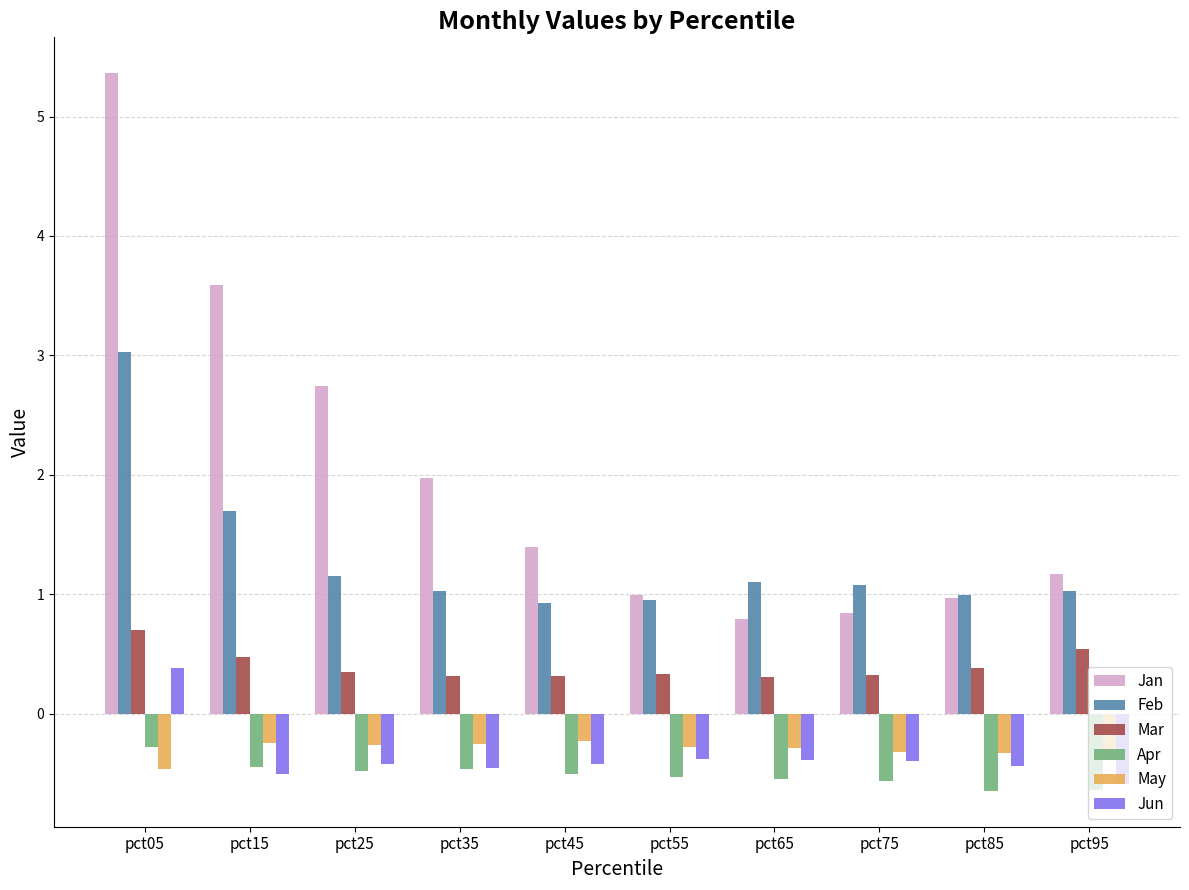

The Jun series shows -0.7 at pct75. True or false?

False